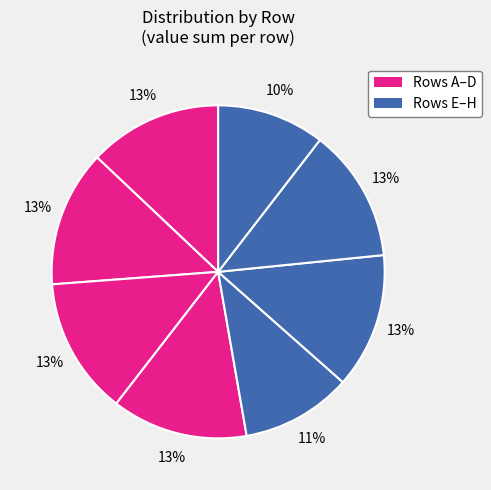

Is there any slice that represents more than half of the pie?

No